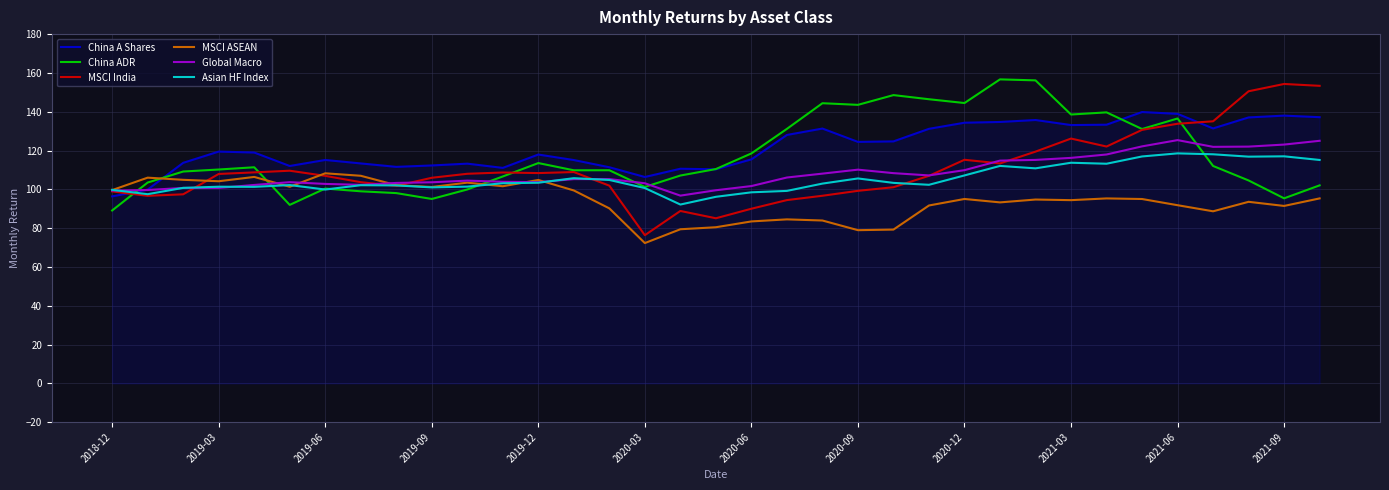

What is the highest value of the Asian HF Index series?

118.5